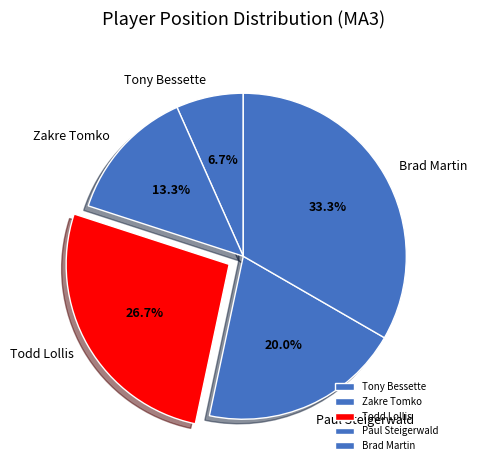

What is the ratio of the value at Todd Lollis to the value at Paul Steigerwald?

1.3